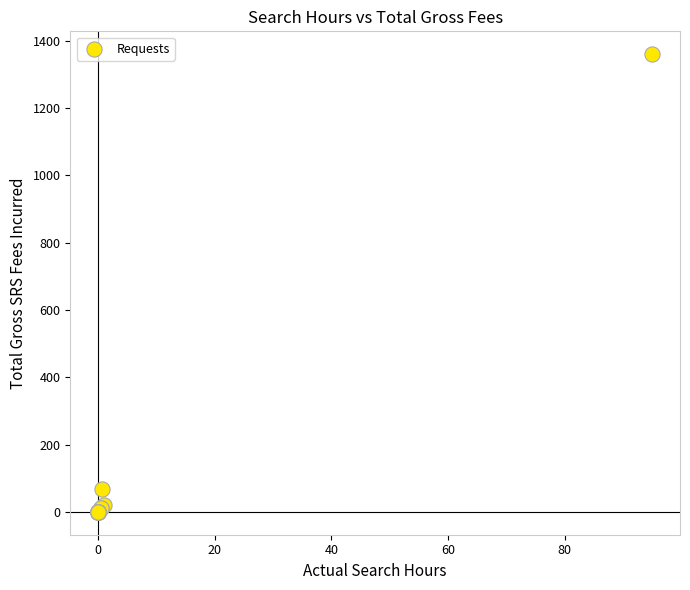

What Y value in the scatter plot is closest to 680?

67.5